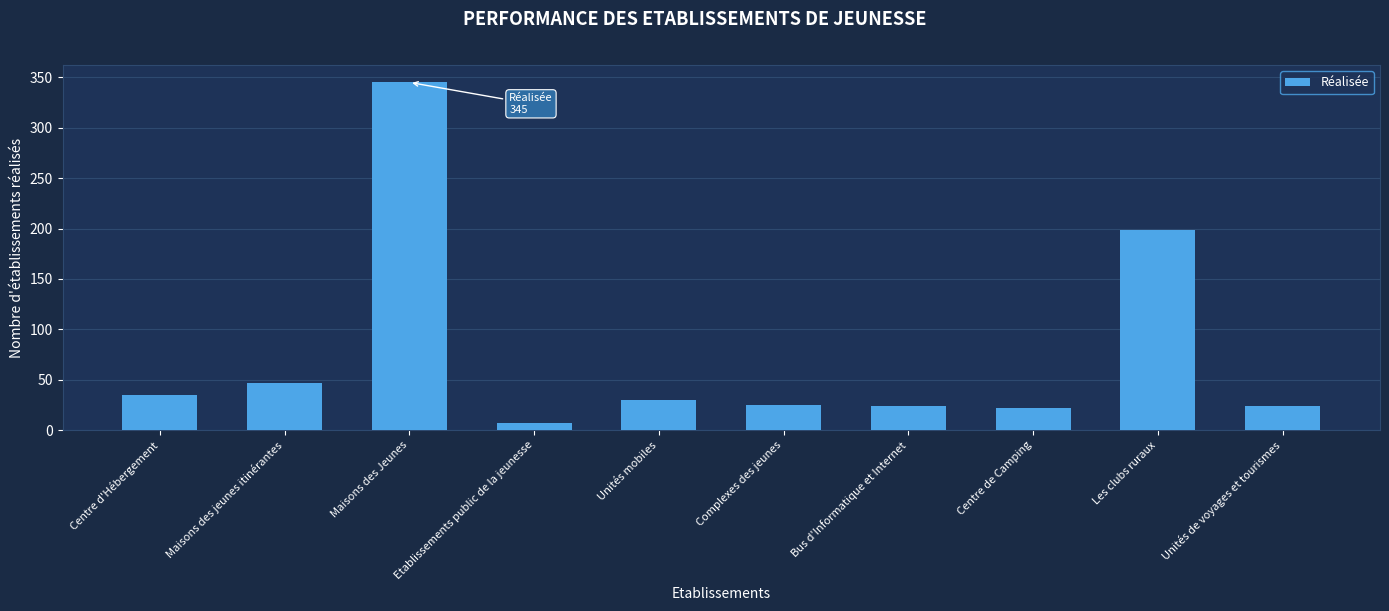

What is the value of the 4th bar from the left?

7